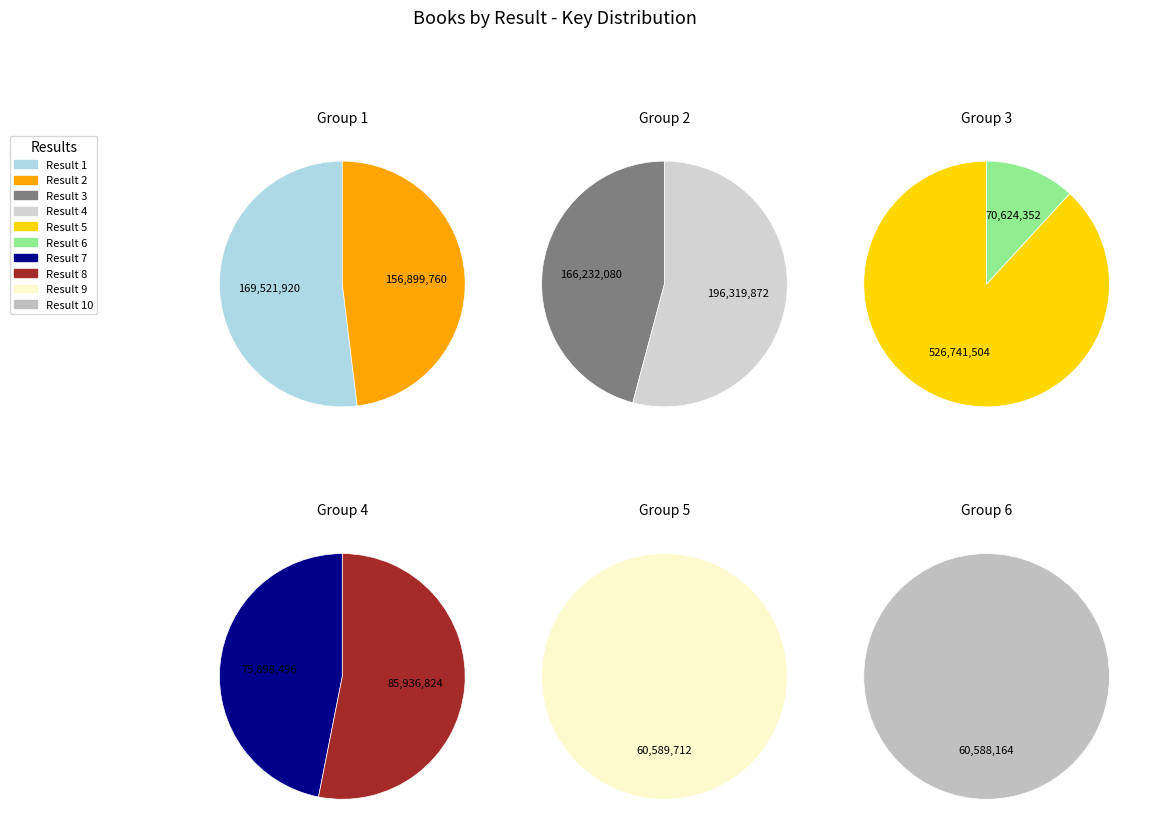

To the nearest percent, what percentage of the pie is 1?

11%